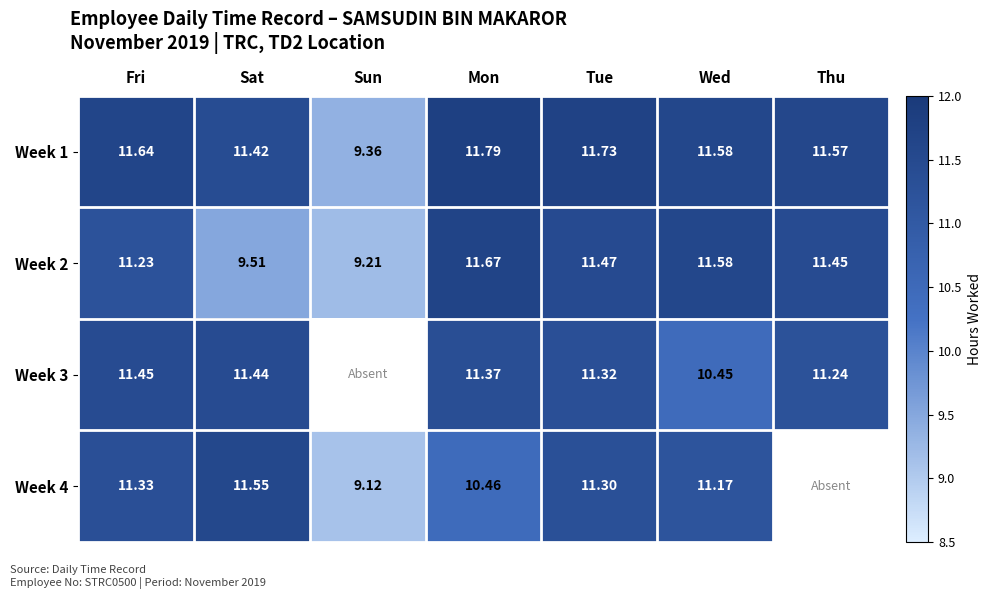

Is it true that Week 4 equals 7.3 at Wed?

False